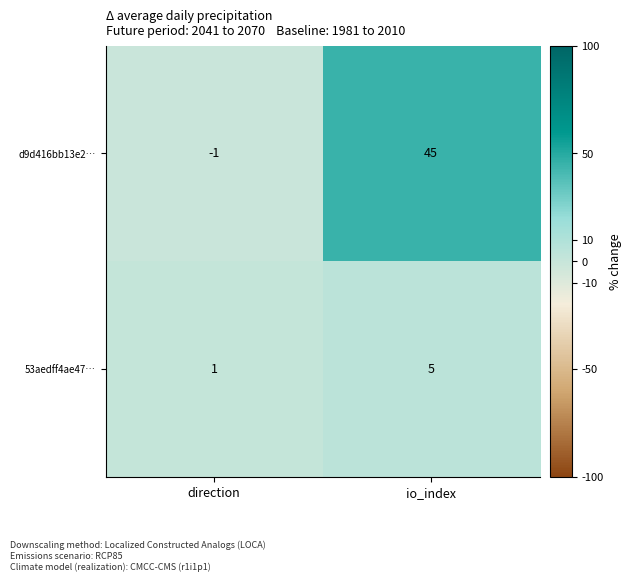

At which label is 53aedff4ae47… closest to 3?

direction